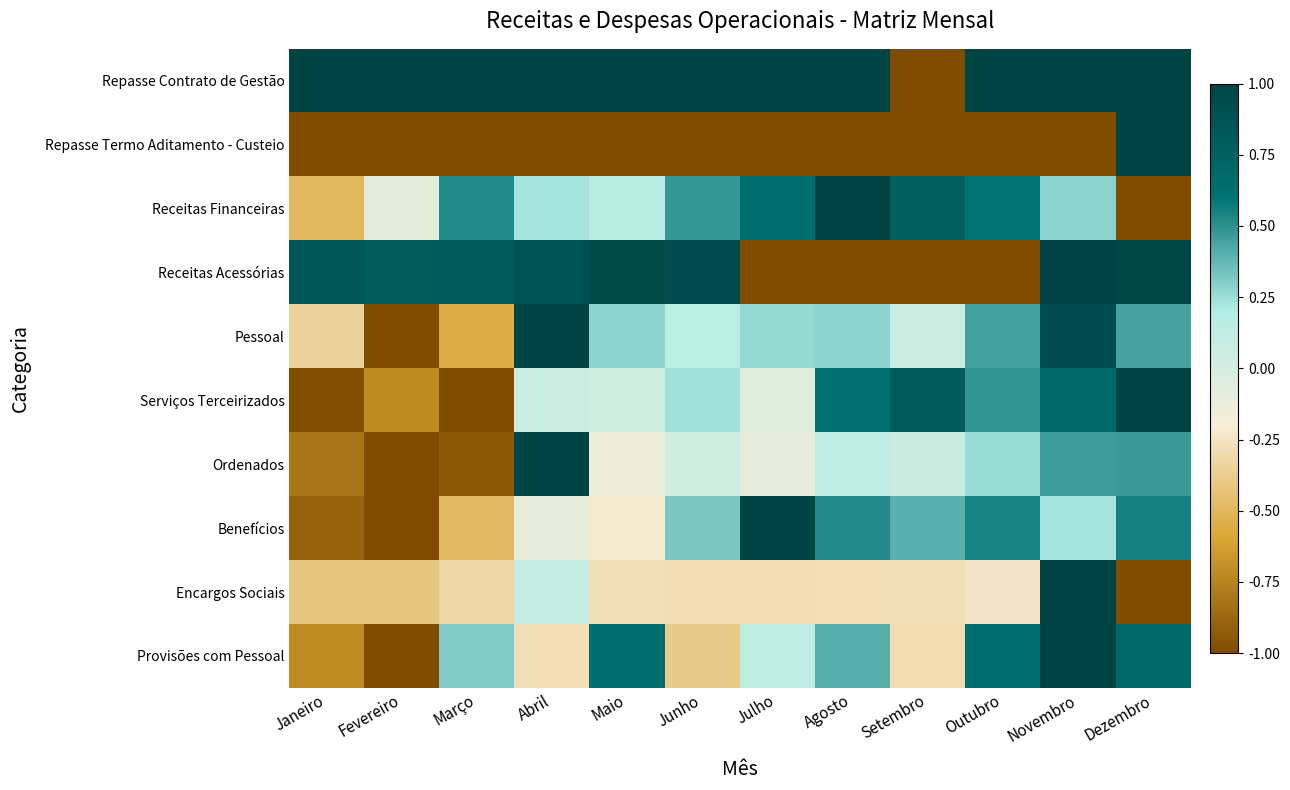

Which series has the widest spread of values?

Repasse Contrato de Gestão